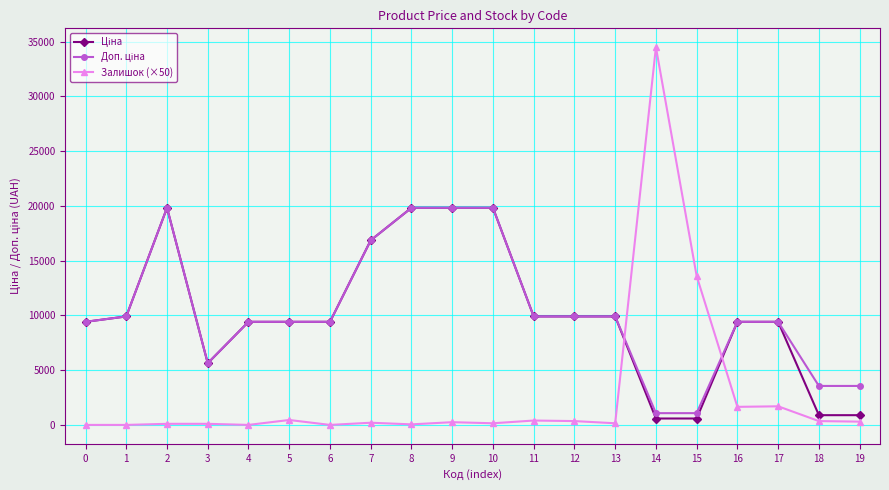

Which series has the widest spread of values?

Залишок (×50)